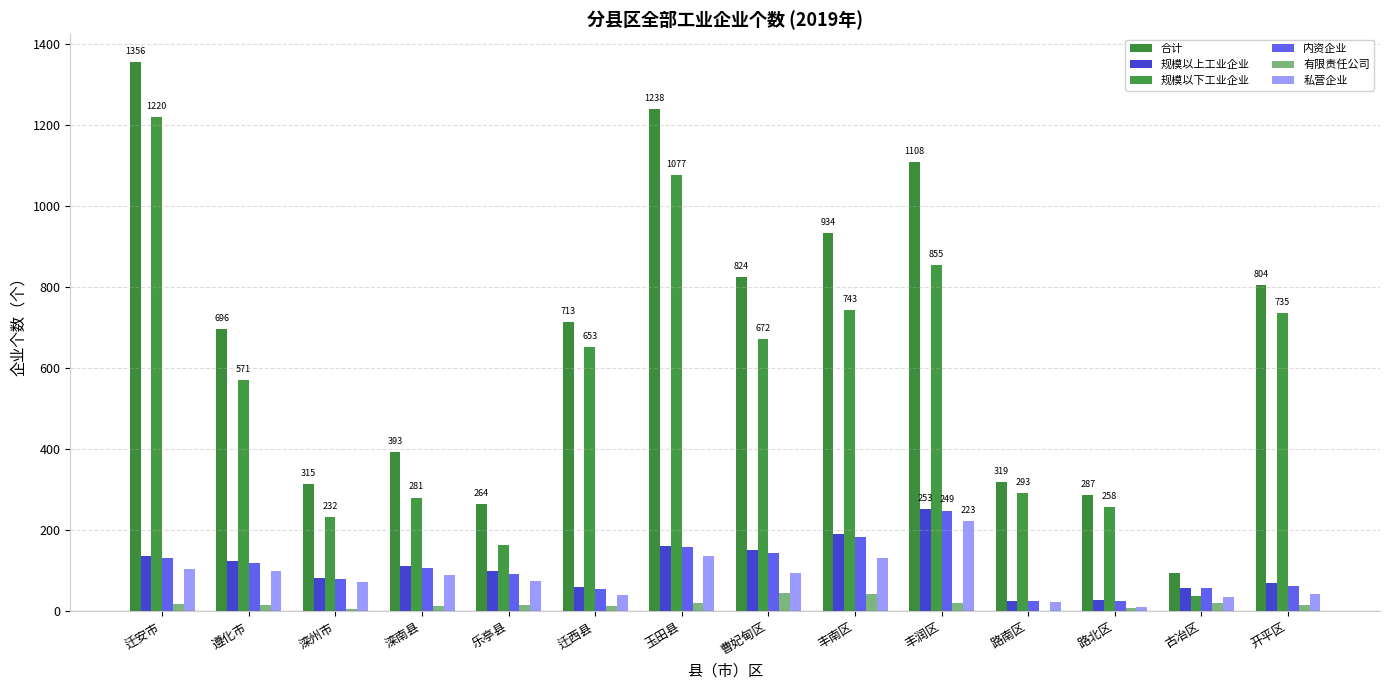

What is the difference between the maximum and second lowest values in the 合计 series?

1092